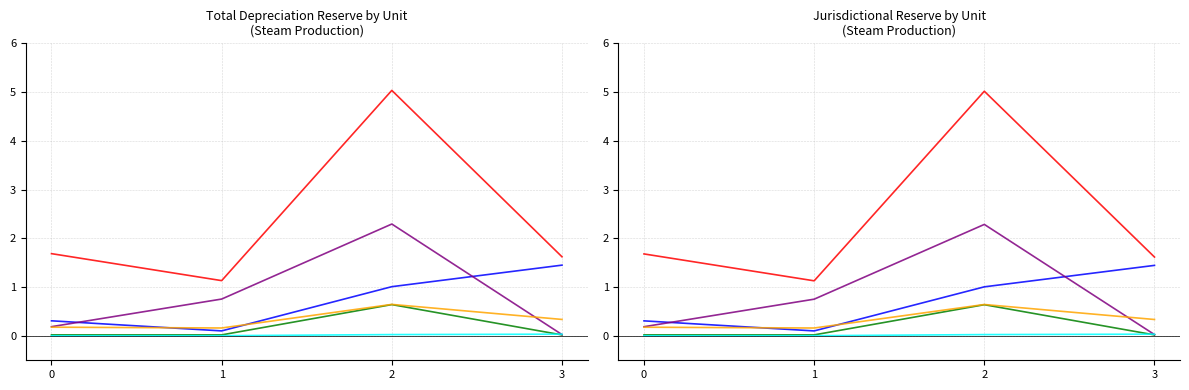

What is the value of the Structures point at the 3rd from the left?

1.0